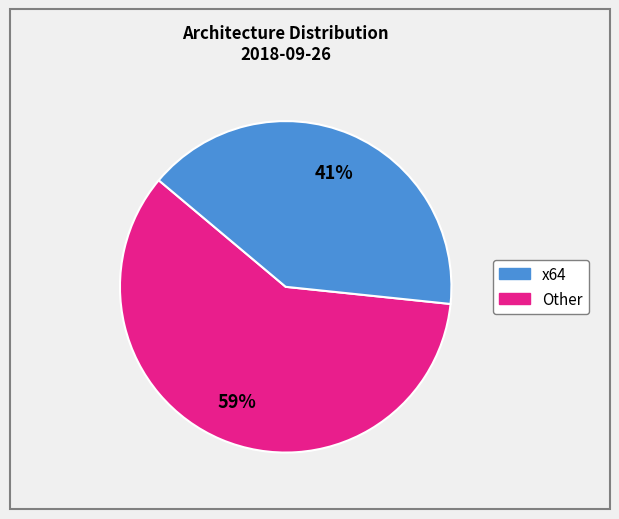

Does any single category account for the majority?

Yes